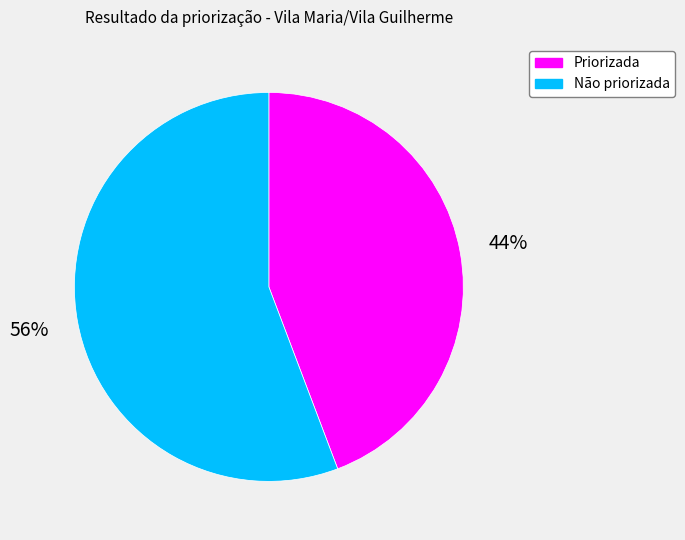

Which slice represents more than half of the pie?

Não priorizada